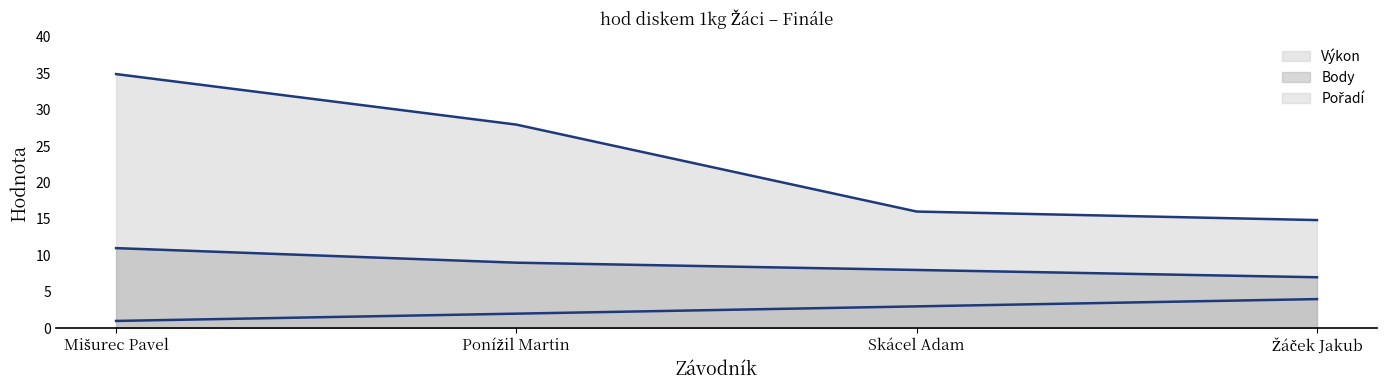

Between Ponížil Martin and Žáček Jakub, which is larger?

Žáček Jakub